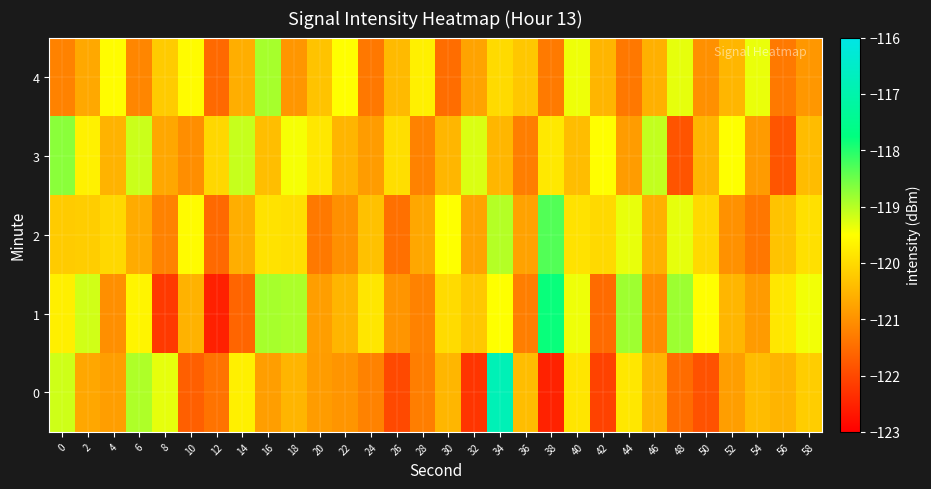

At which category is the sum across all series the highest?

34